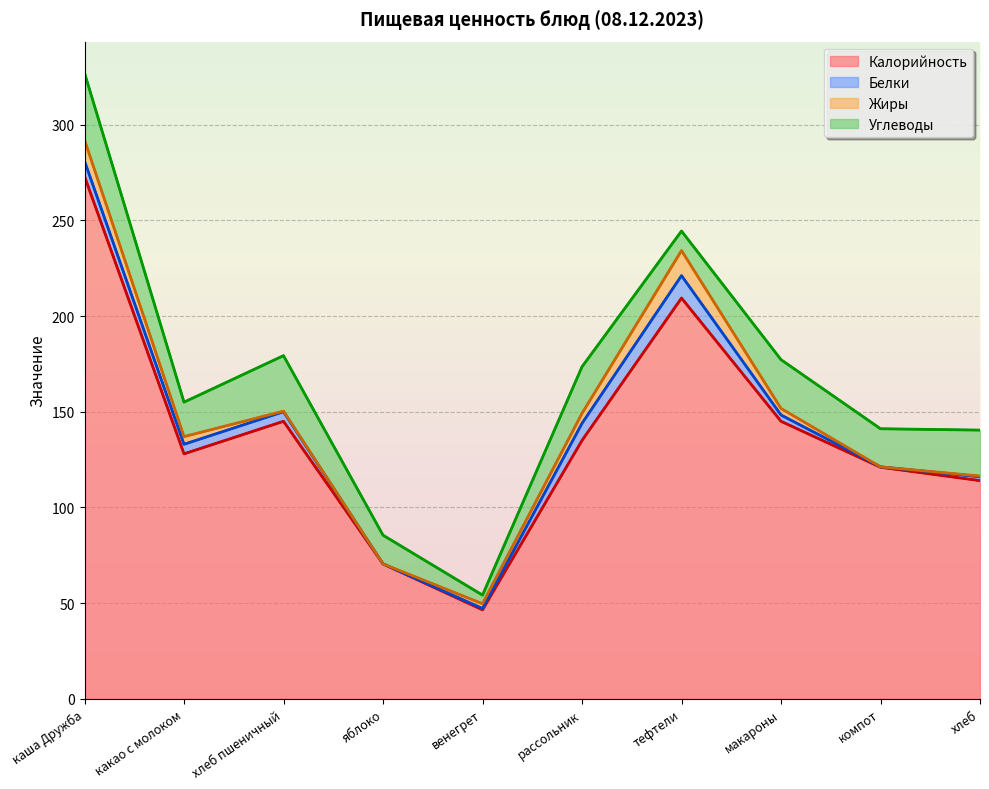

At how many categories does at least one series exceed 62?

9